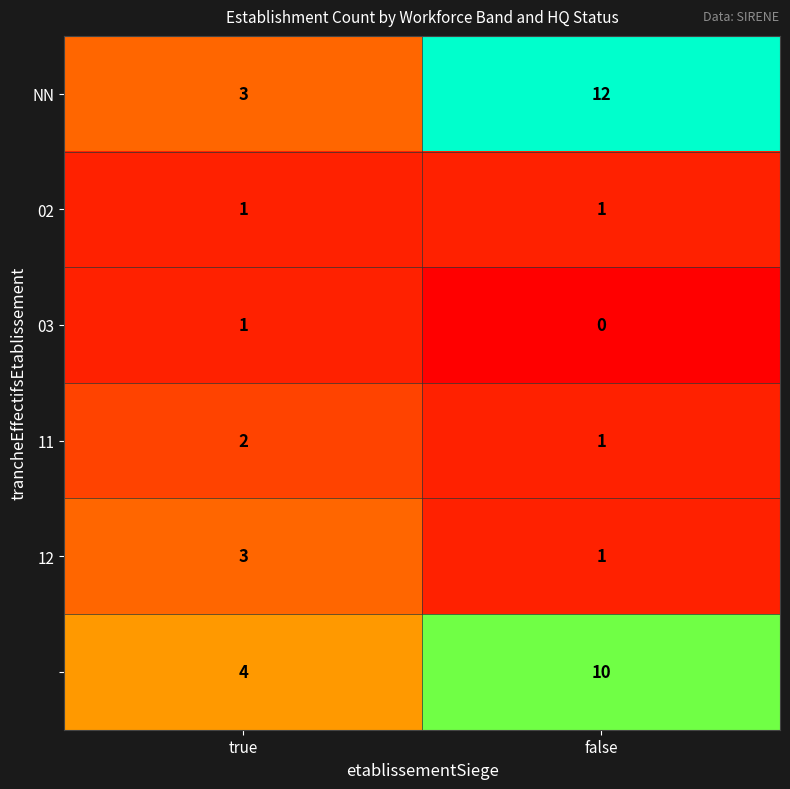

At which category does the chart reach its minimum across all series?

false